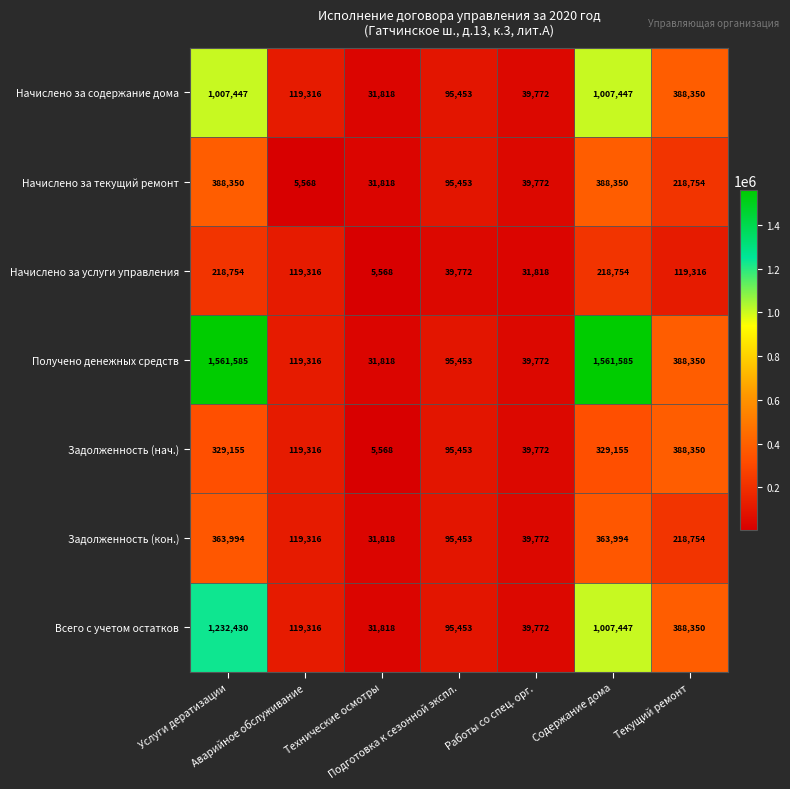

At which category is the sum across all series the highest?

Услуги дератизации